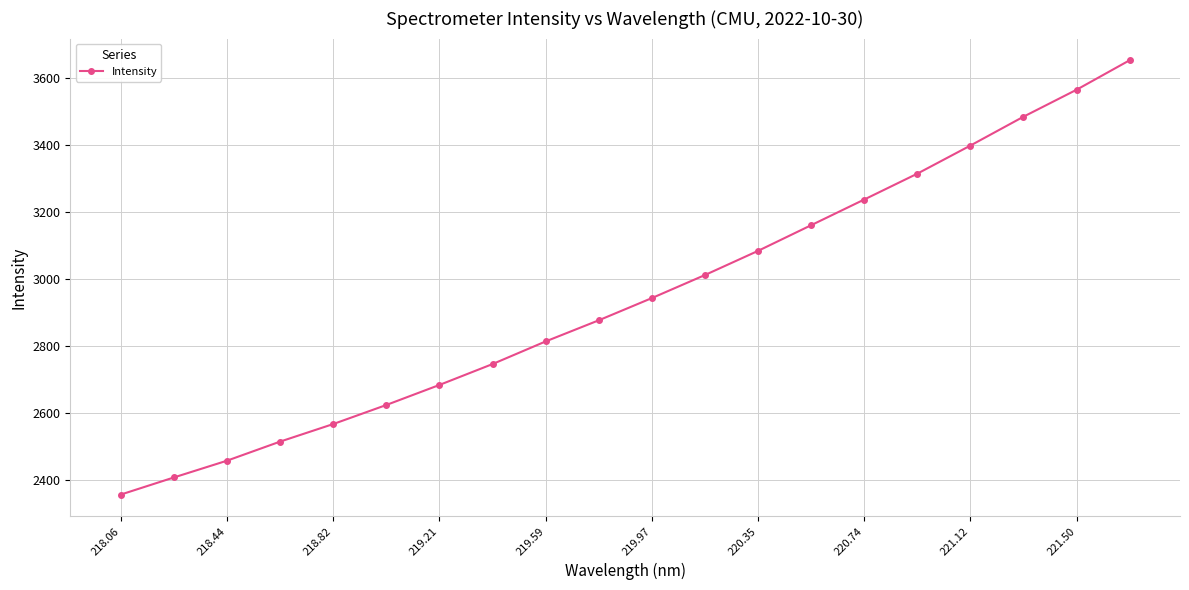

What is the value of the 1st point from the left?

2355.0